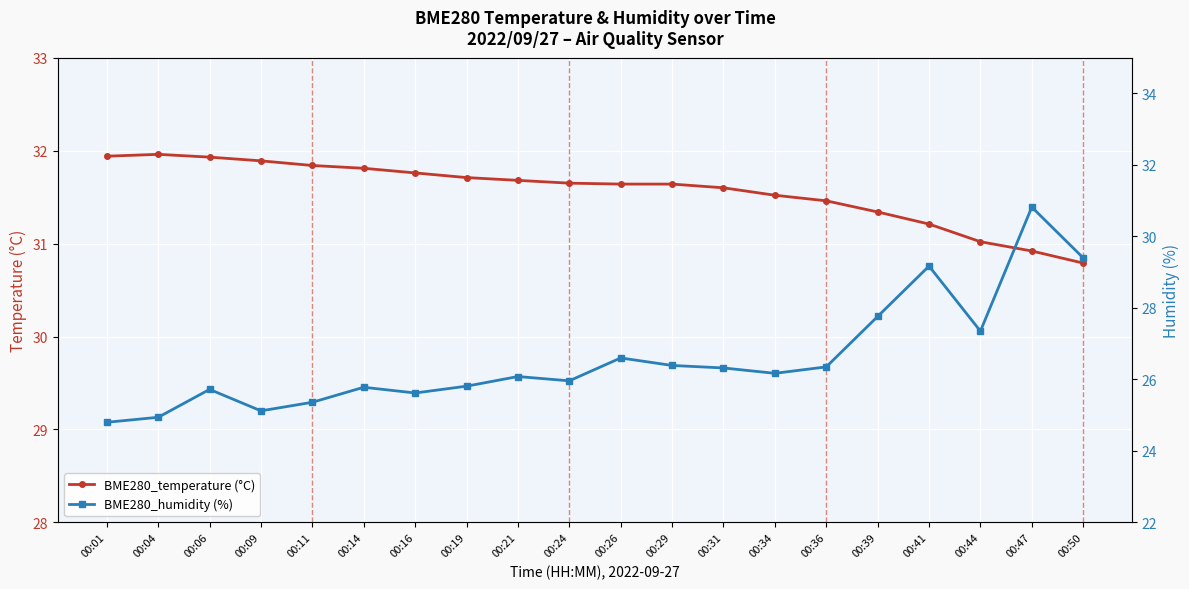

What is the average value of the BME280_temperature (°C) series?

31.6